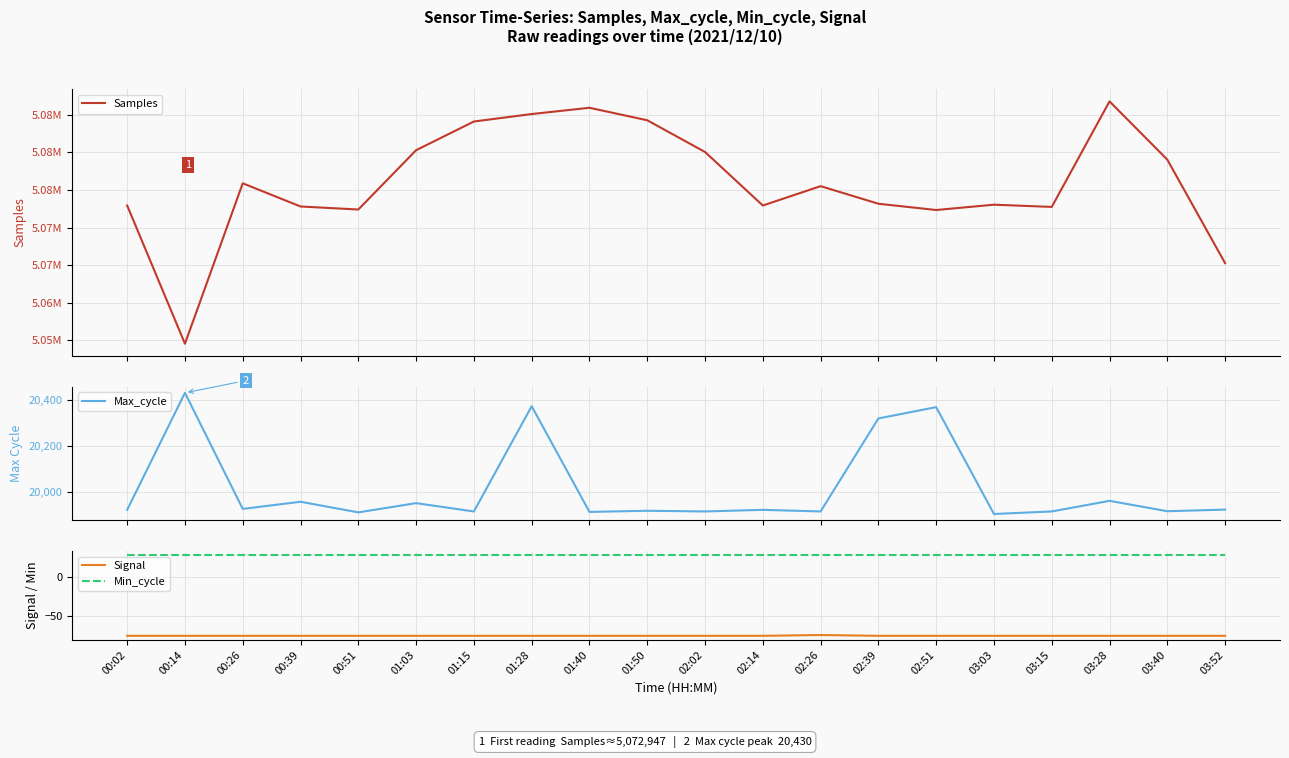

Reading left to right, transcribe all the data shown in this chart.

Samples: 00:02=5072947	00:14=5054566	00:26=5075902	00:39=5072818	00:51=5072416	01:03=5080303	01:15=5084120	01:28=5085114	01:40=5085948	01:50=5084286	02:02=5080068	02:14=5072947	02:26=5075523	02:39=5073183	02:51=5072349	03:03=5073057	03:15=5072761	03:28=5086798	03:40=5079048	03:52=5065280
Max_cycle: 00:02=19923	00:14=20430	00:26=19927	00:39=19958	00:51=19912	01:03=19952	01:15=19916	01:28=20372	01:40=19914	01:50=19919	02:02=19916	02:14=19923	02:26=19916	02:39=20319	02:51=20368	03:03=19905	03:15=19916	03:28=19962	03:40=19917	03:52=19924
Signal: 00:02=-75	00:14=-75	00:26=-75	00:39=-75	00:51=-75	01:03=-75	01:15=-75	01:28=-75	01:40=-75	01:50=-75	02:02=-75	02:14=-75	02:26=-74	02:39=-75	02:51=-75	03:03=-75	03:15=-75	03:28=-75	03:40=-75	03:52=-75
Min_cycle: 00:02=28	00:14=28	00:26=28	00:39=28	00:51=28	01:03=28	01:15=28	01:28=28	01:40=28	01:50=28	02:02=28	02:14=28	02:26=28	02:39=28	02:51=28	03:03=28	03:15=28	03:28=28	03:40=28	03:52=28